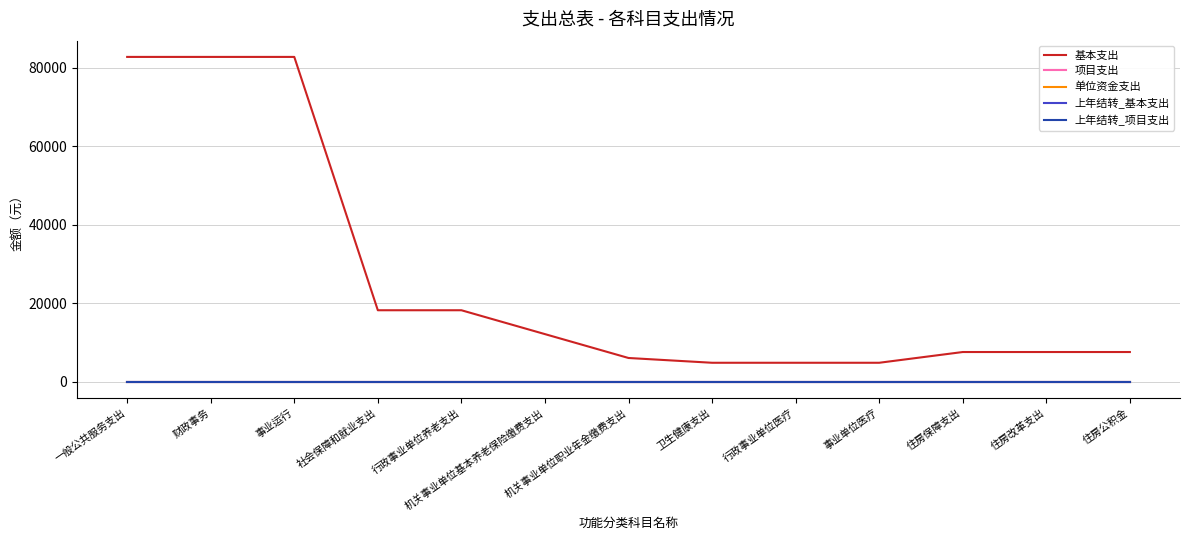

What is the difference between the highest and lowest values at 行政事业单位养老支出?

18239.0